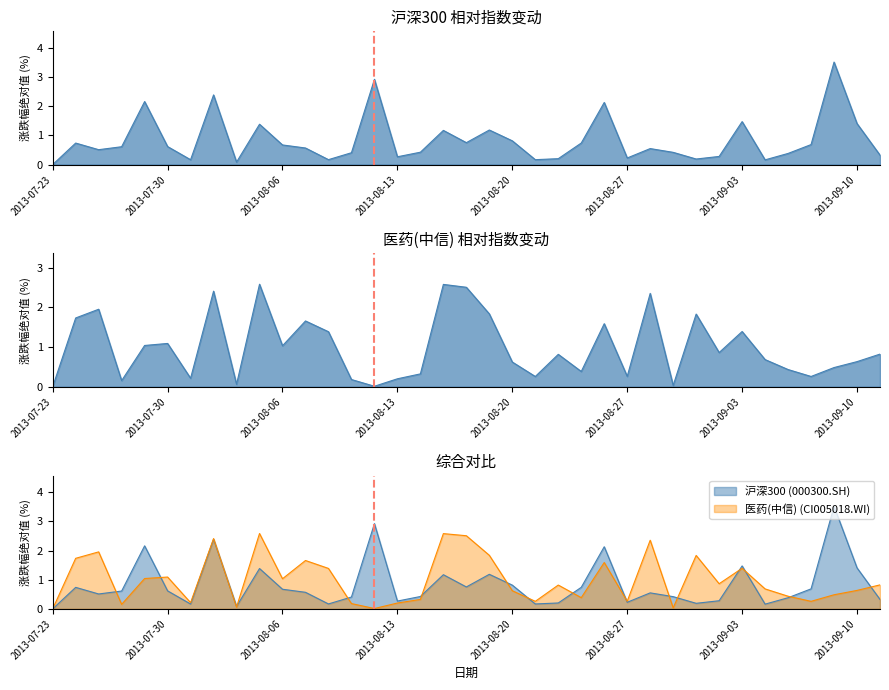

True or false: 沪深300 (000300.SH) has more than 0 points higher than both neighbors.

True